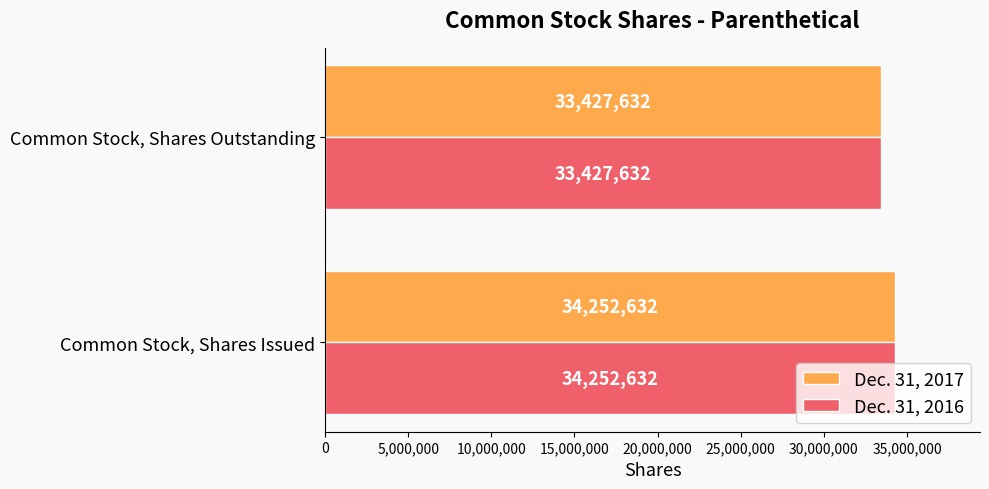

The Dec. 31, 2017 series shows 44000432 at Common Stock, Shares Outstanding. True or false?

False